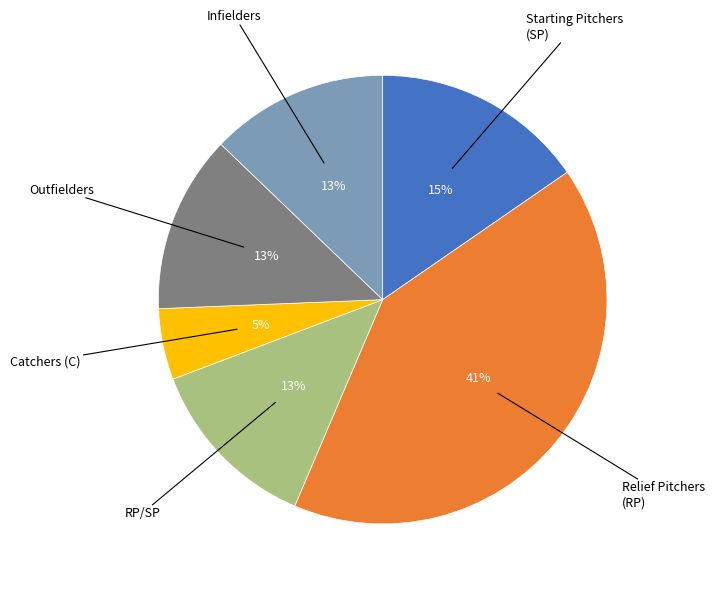

Is there any slice that represents more than half of the pie?

No